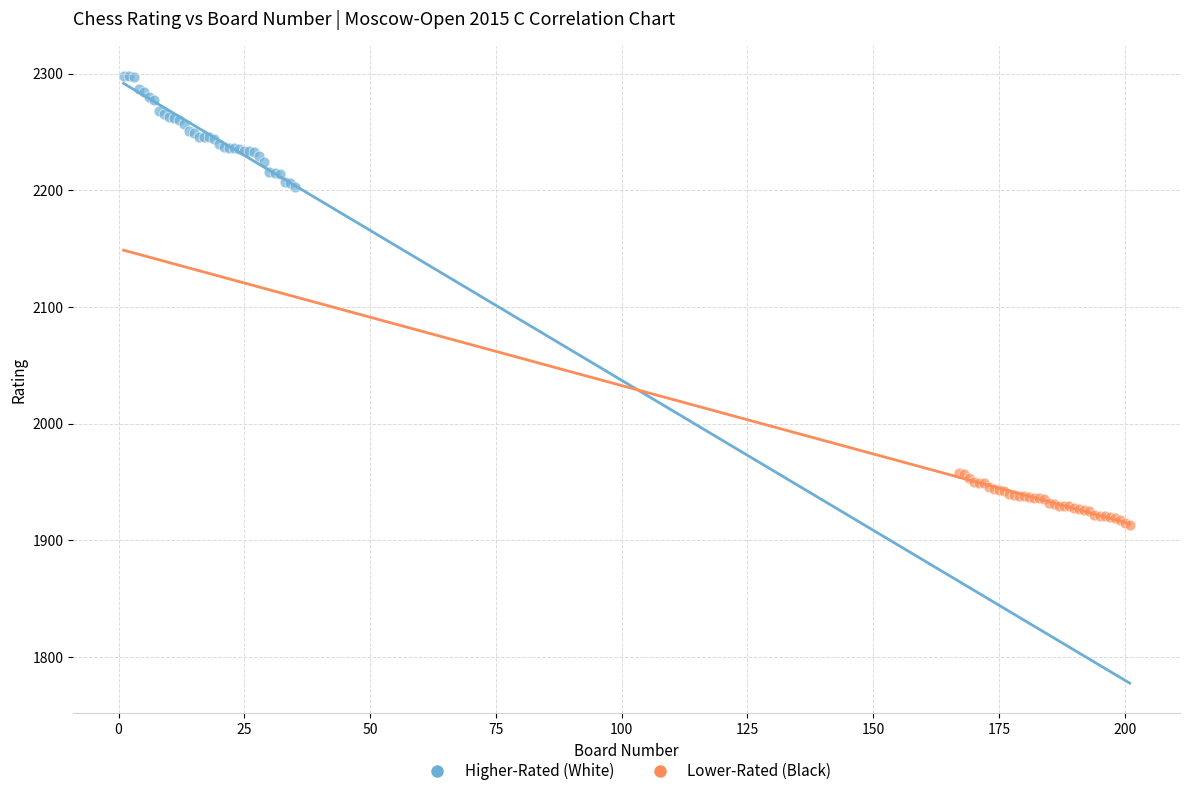

Which series reaches the minimum Y coordinate?

Lower-Rated (Black)